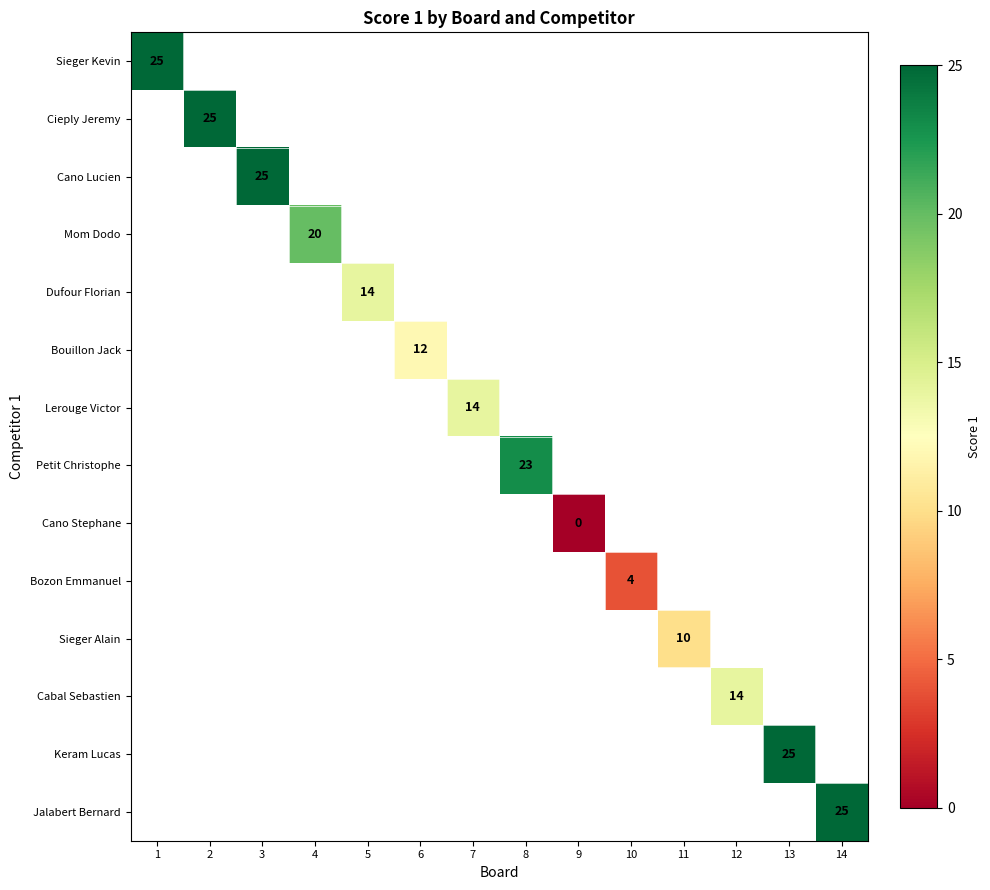

How many distinct data groups are displayed?

14